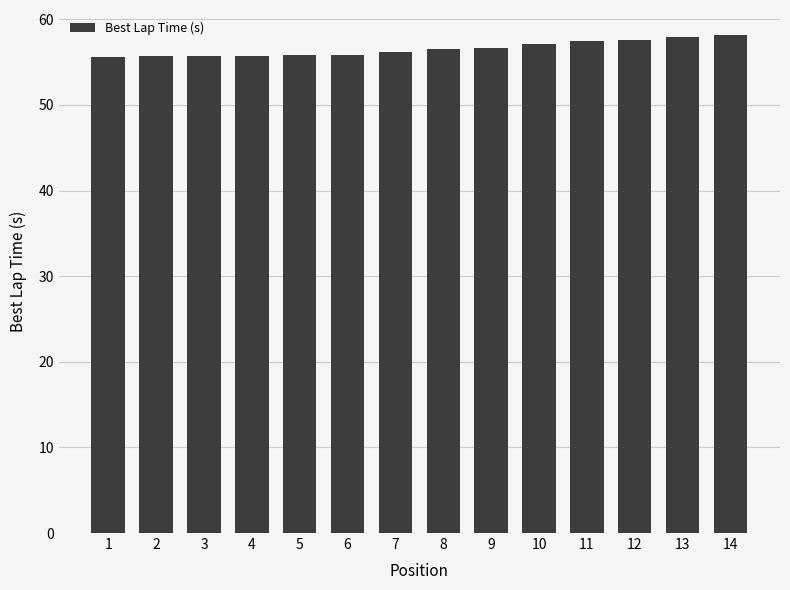

Are the bars horizontal?

No